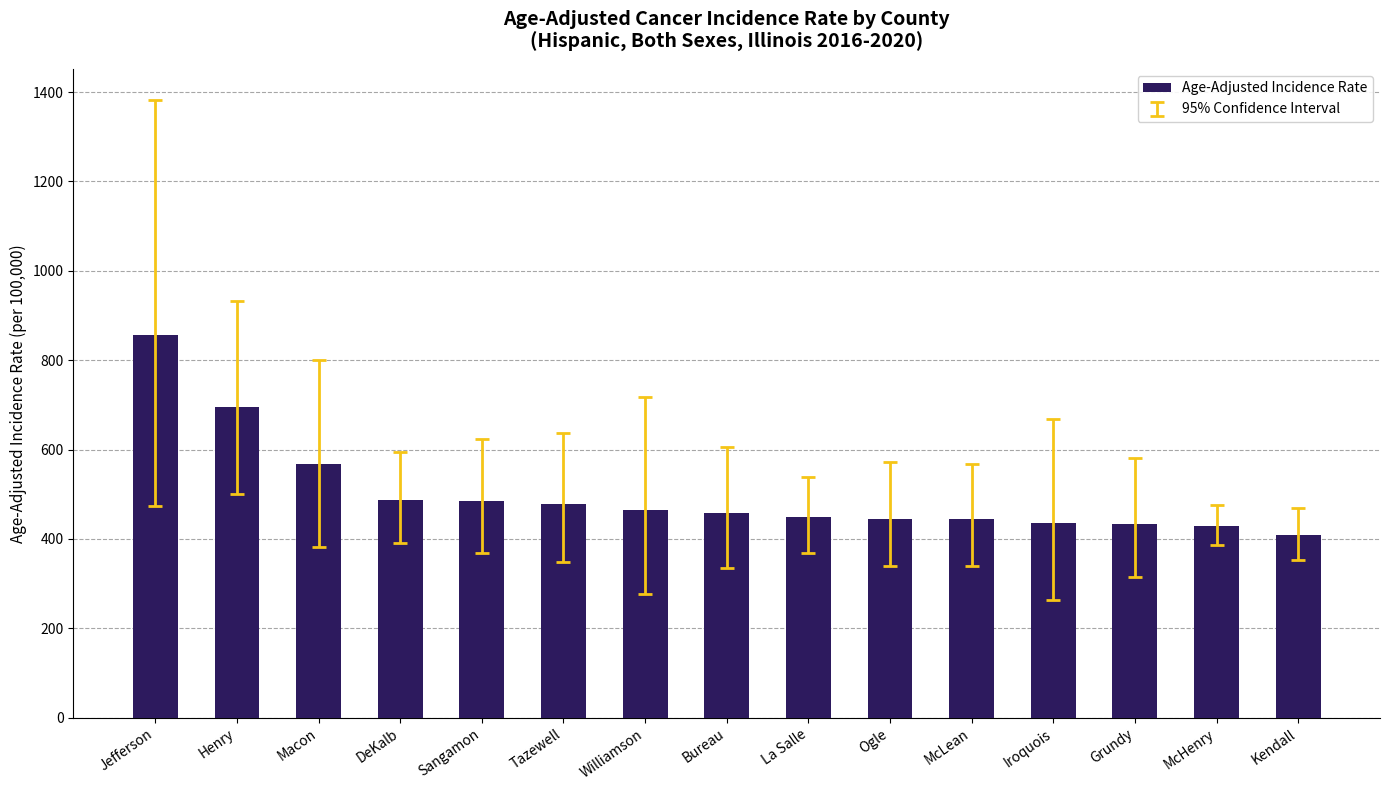

What is the value of the 3rd bar from the left?

566.9